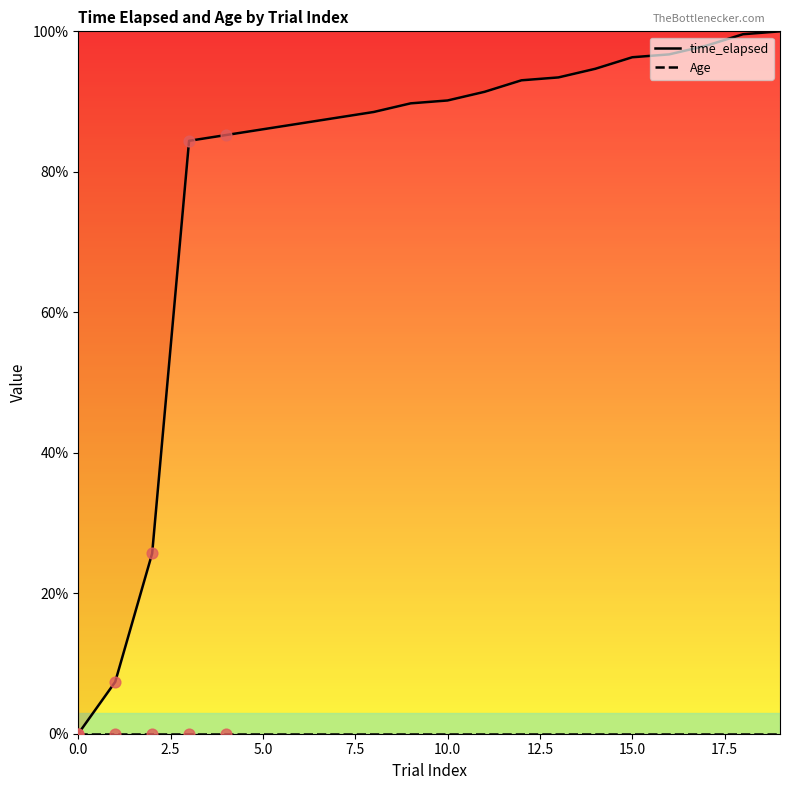

Which series reaches the minimum Y coordinate?

time_elapsed